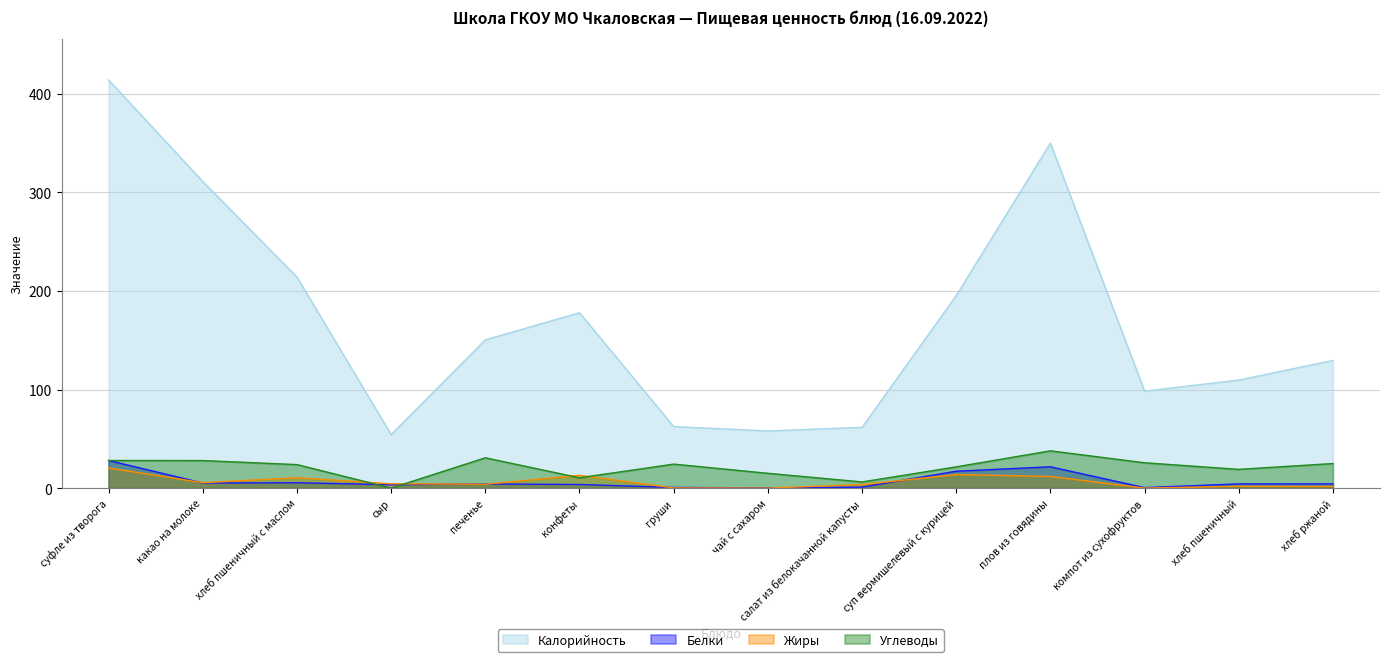

Which series has the largest total across all categories?

Калорийность